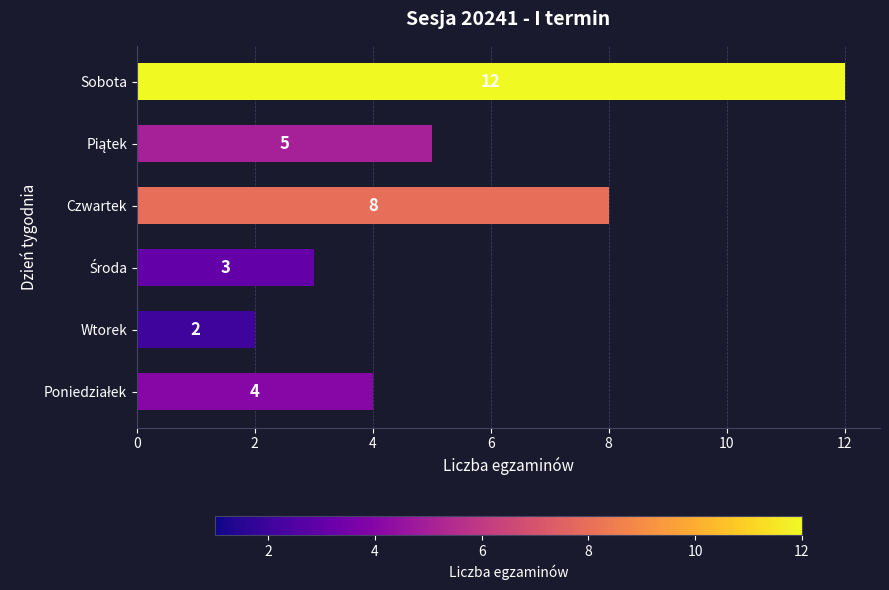

What is the difference between the second highest and second lowest values?

5